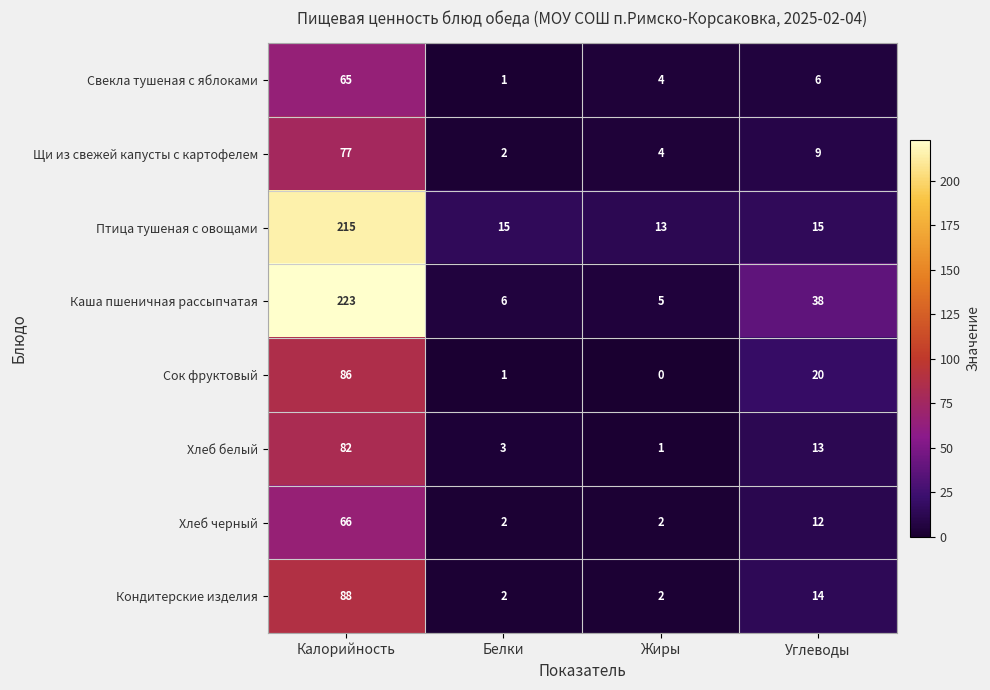

What is the greatest value displayed?

223